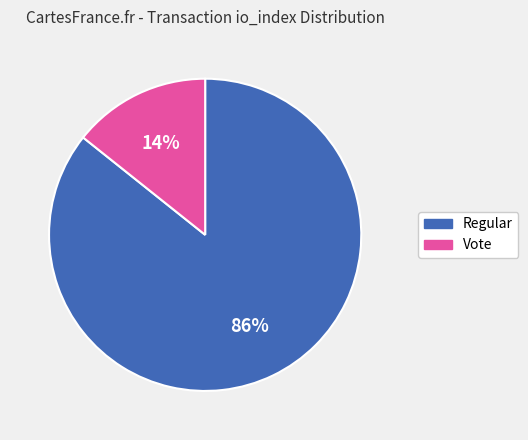

Which category has the biggest portion of the pie?

Regular